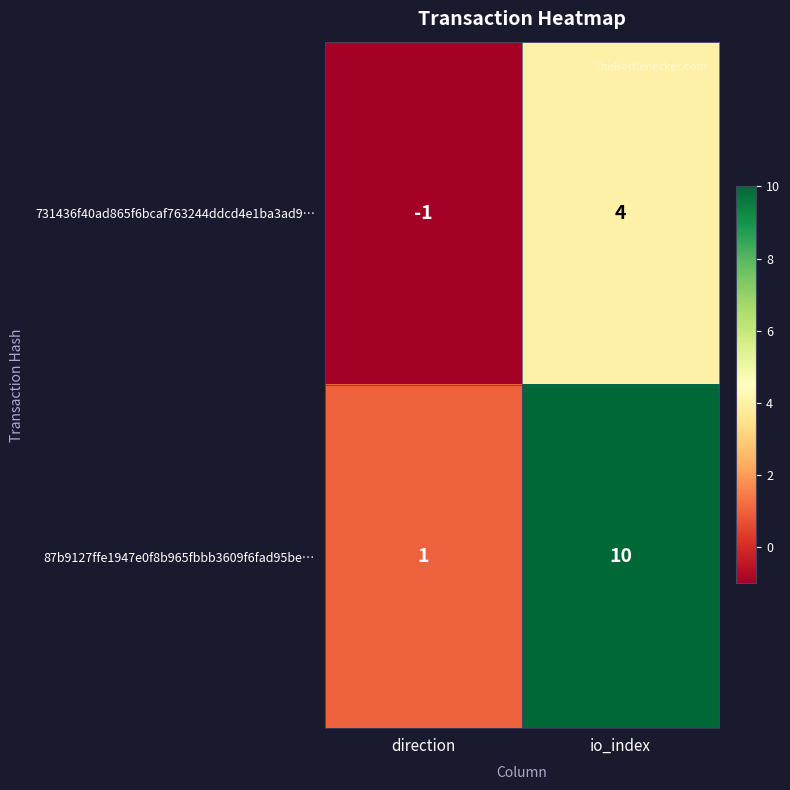

Count the number of data series in this chart.

2